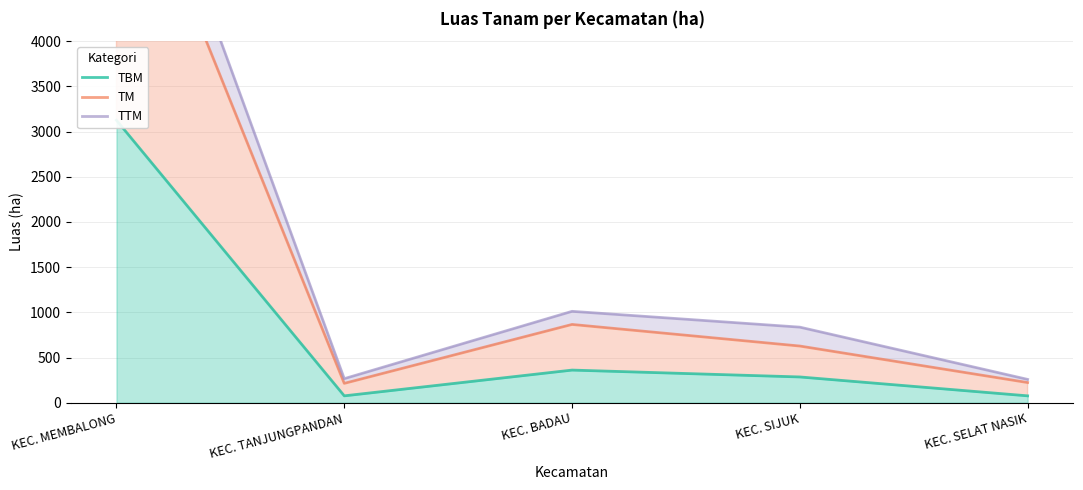

Between KEC. SELAT NASIK and KEC. SIJUK, which is larger?

KEC. SIJUK